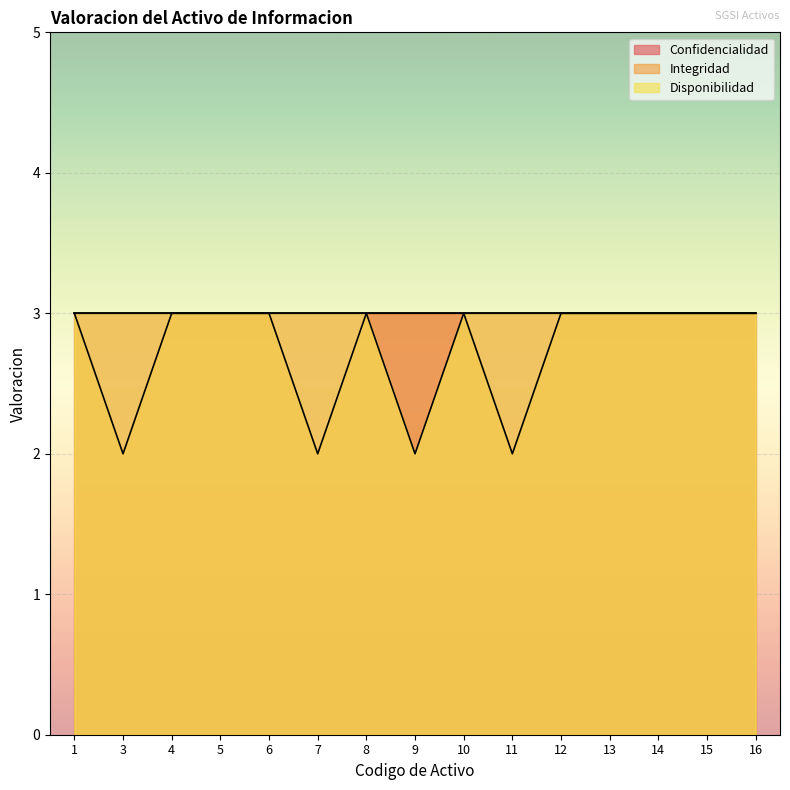

True or false: Disponibilidad and Integridad cross at least once.

False